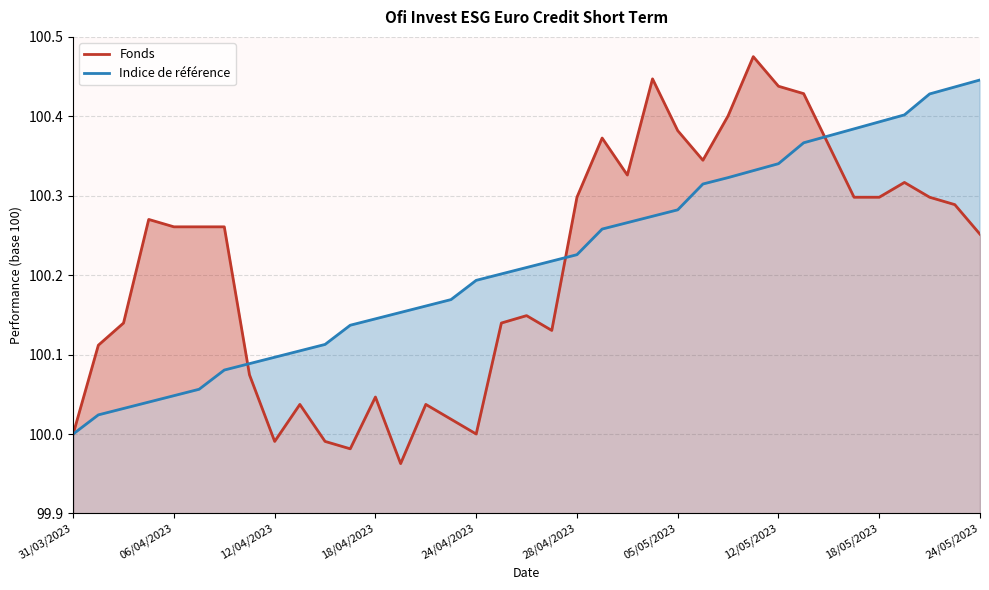

How many interior local valleys does the Fonds series have?

7